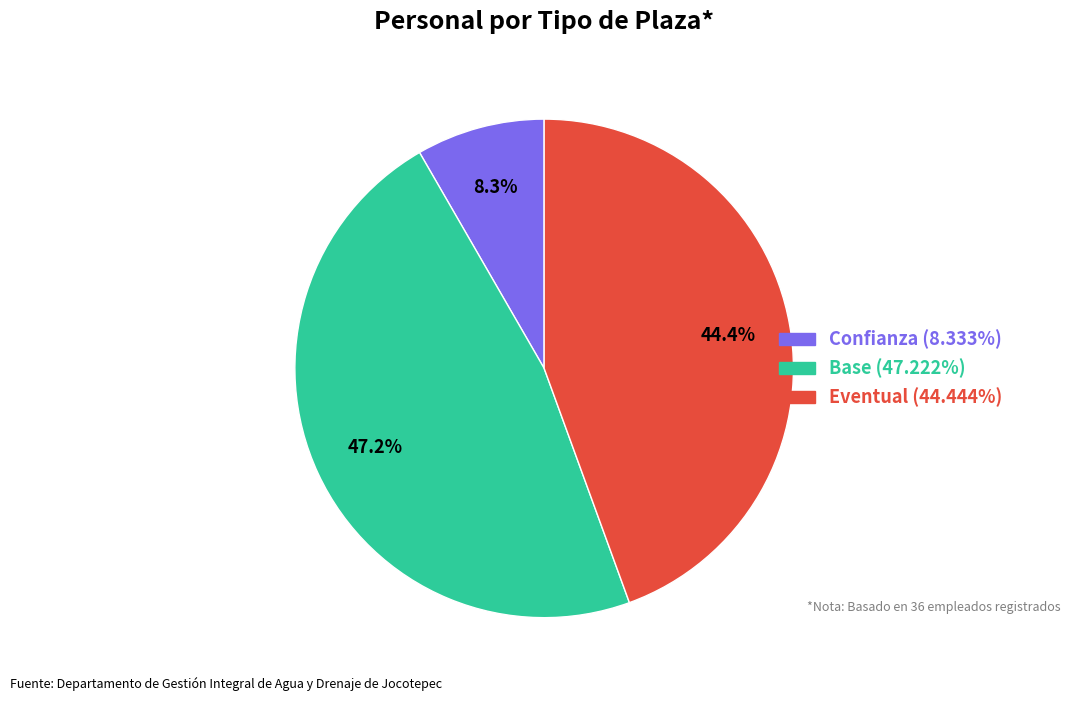

Count the number of slices in the pie.

3